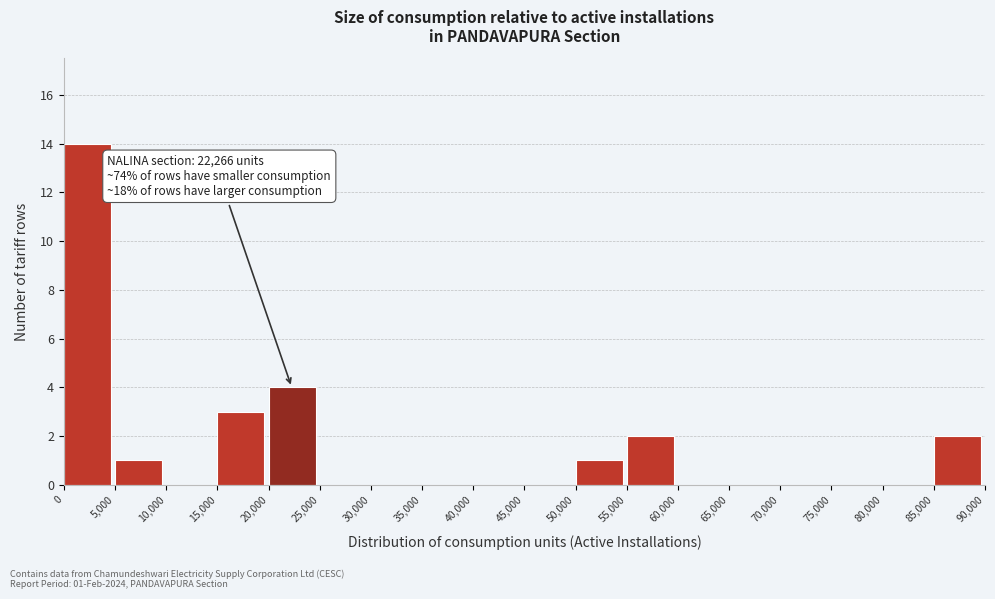

Which range on the x-axis has the tallest bar?

0 to 5,000